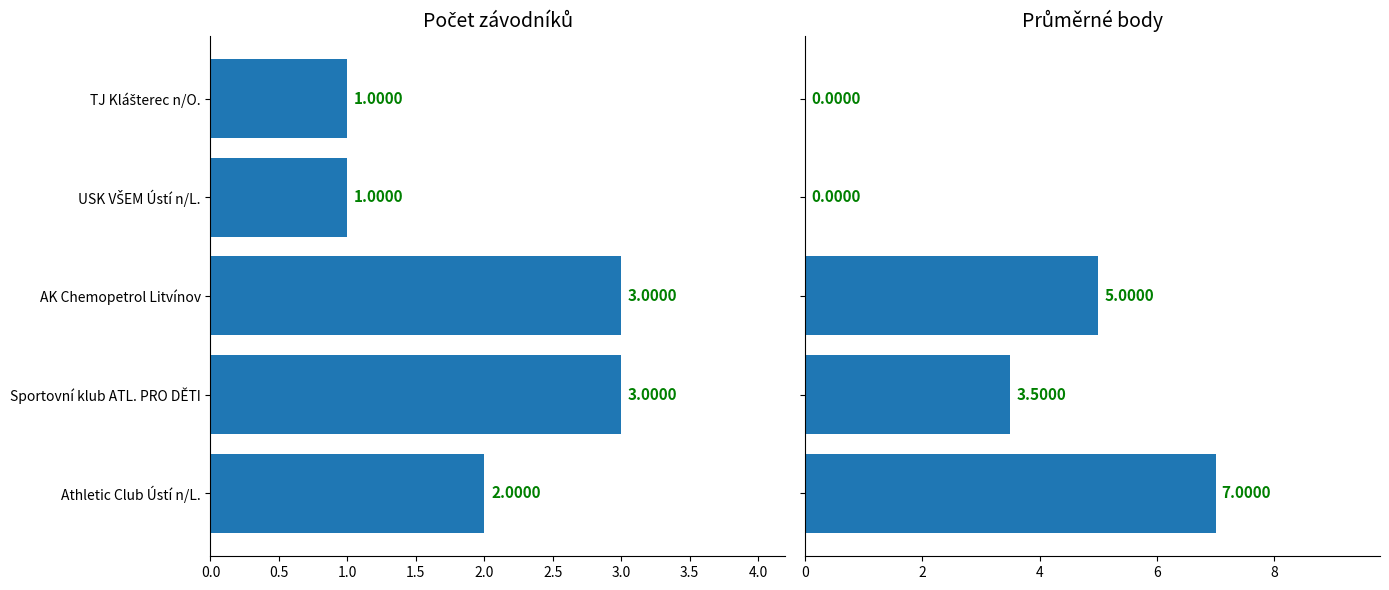

Rank the series by their average value, from highest to lowest.

Průměrné body, Počet závodníků